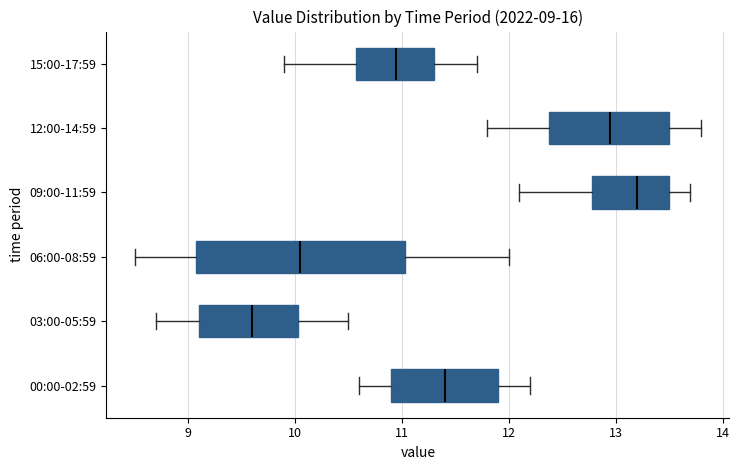

Which box has the furthest to the left median line?

03:00-05:59